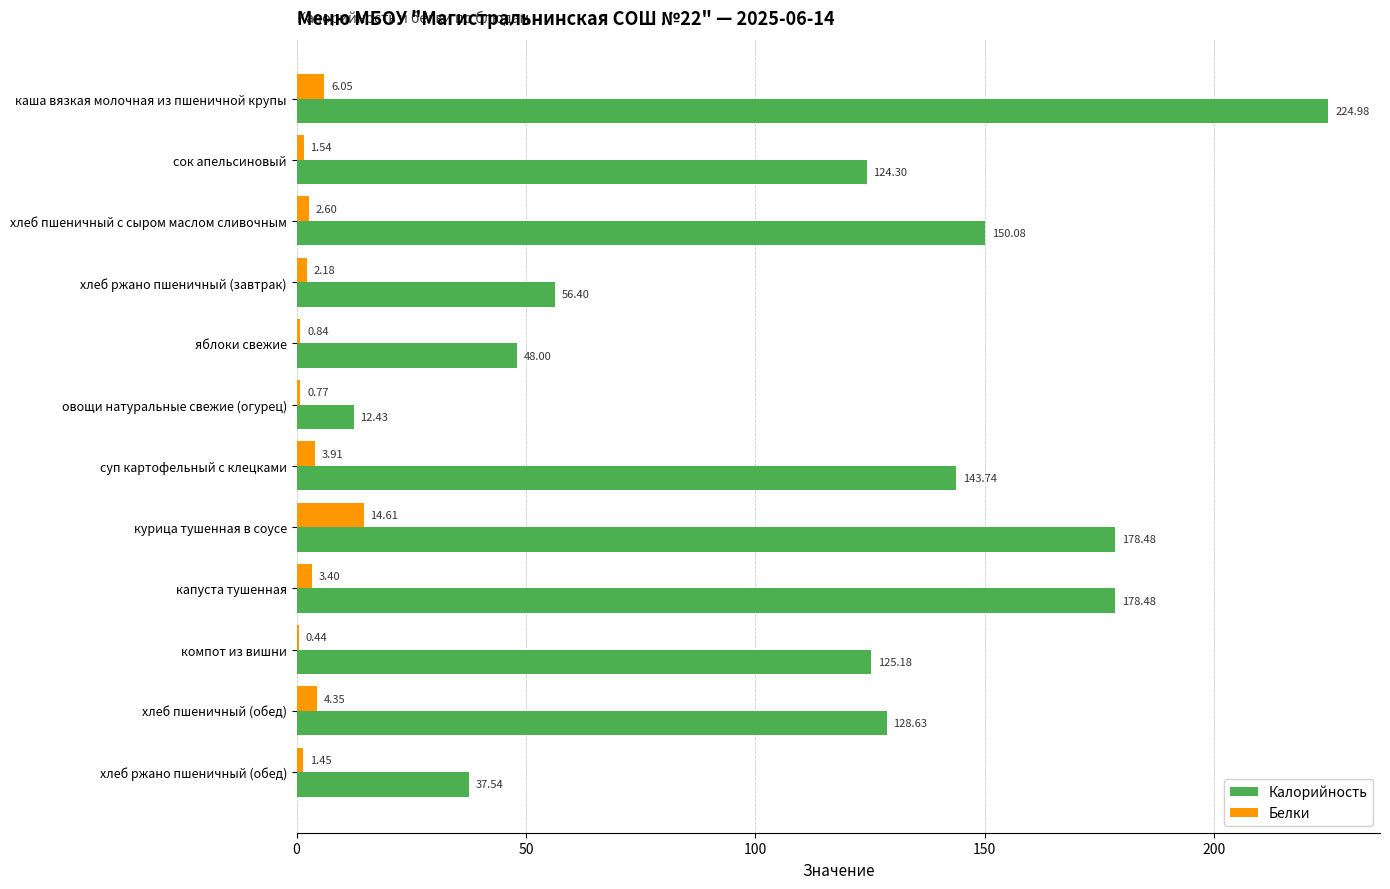

Where is Белки nearest to the value 7?

каша вязкая молочная из пшеничной крупы